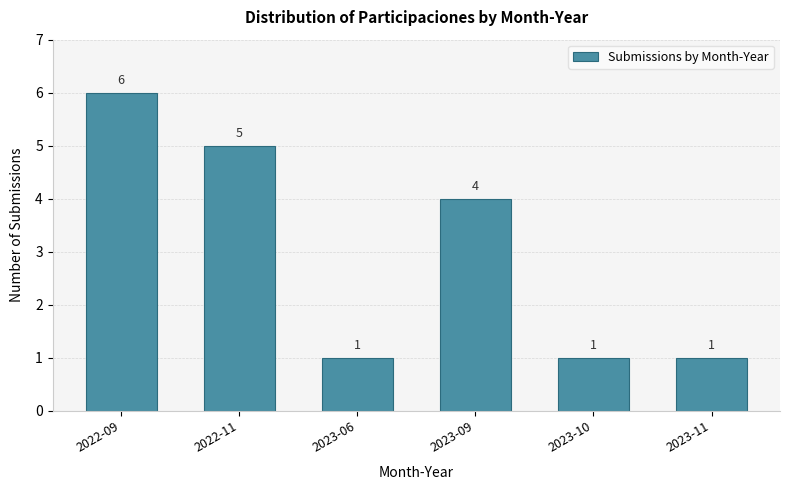

Reading left to right, transcribe all the data shown in this chart.

2022-09=6	2022-11=5	2023-06=1	2023-09=4	2023-10=1	2023-11=1